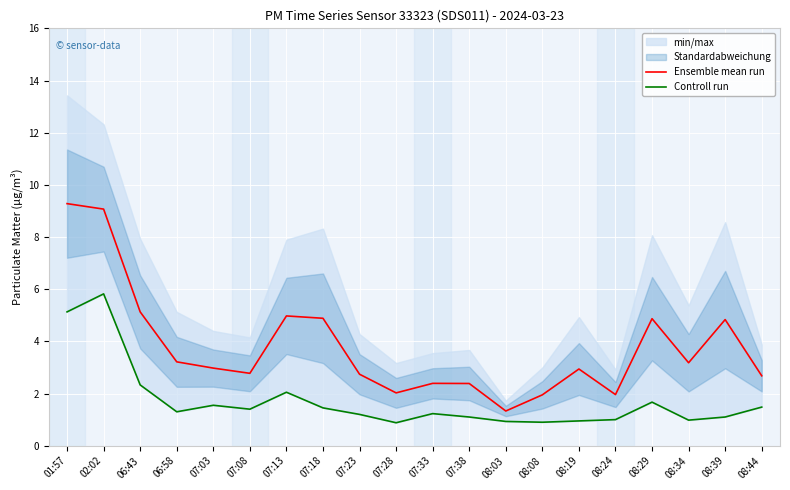

What is the label of the 5th point from the right?

08:24